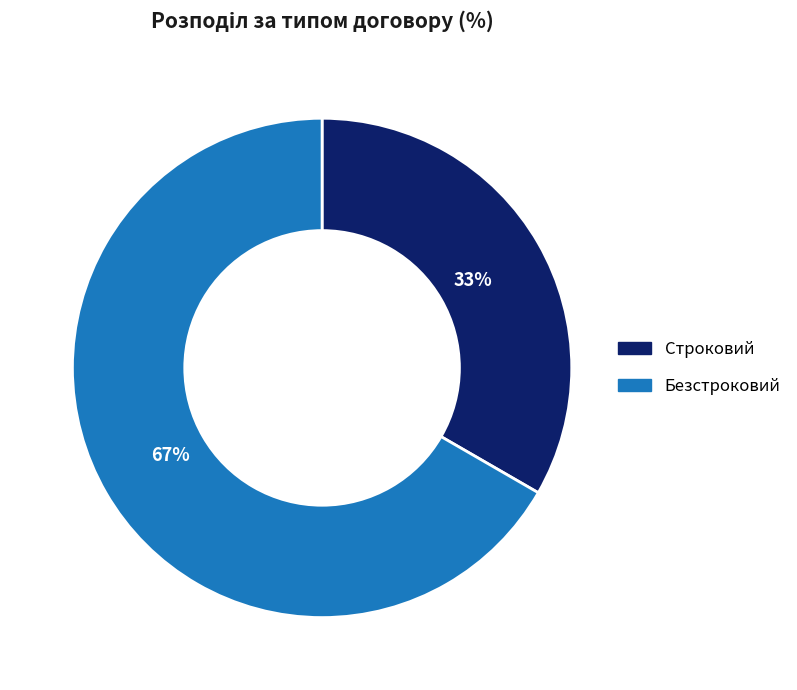

Which slice represents more than half of the pie?

Безстроковий